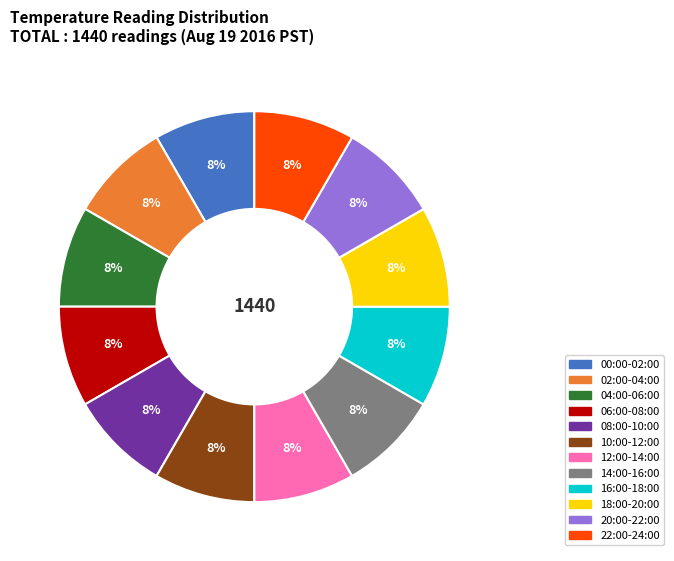

To the nearest percent, what is the average slice percentage?

8%